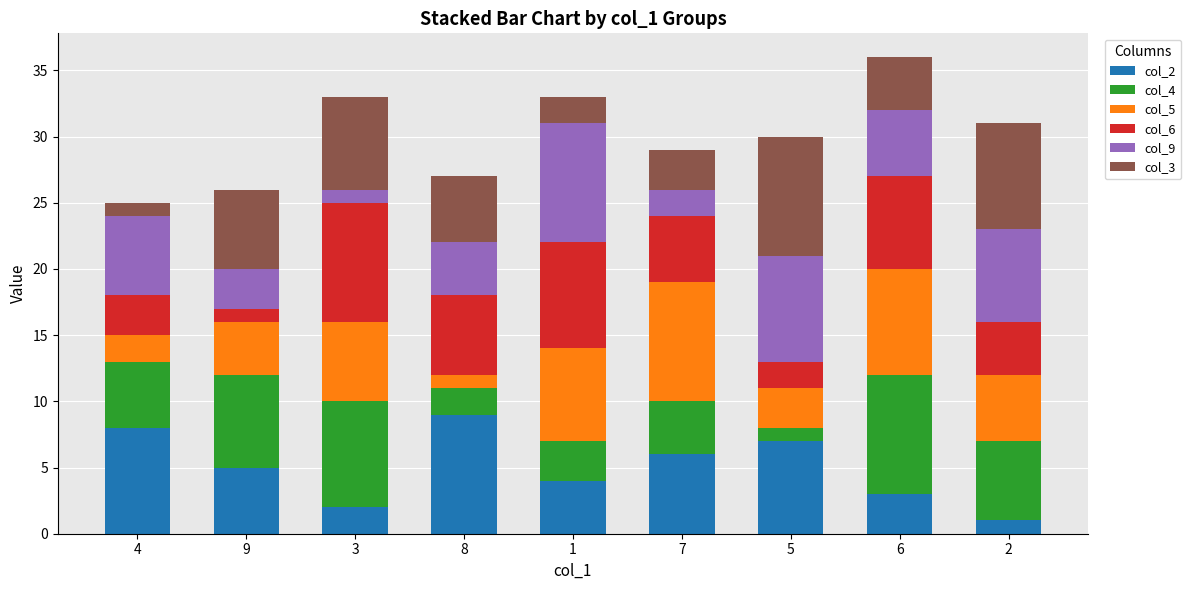

What are all the series names shown in the legend?

col_2, col_4, col_5, col_6, col_9, col_3